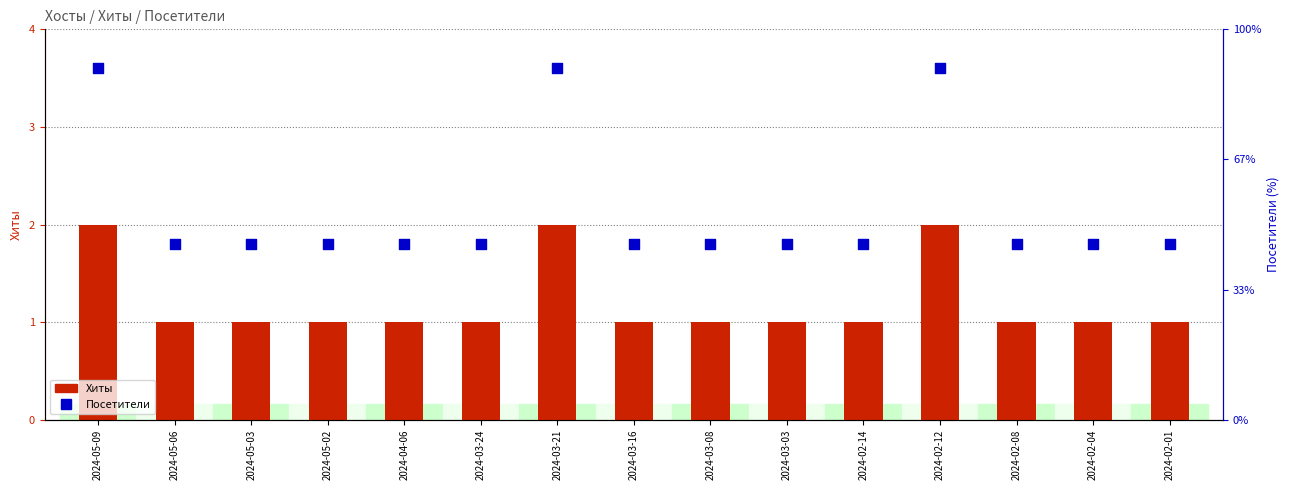

What is the total value across all series at 2024-03-21?

4.7